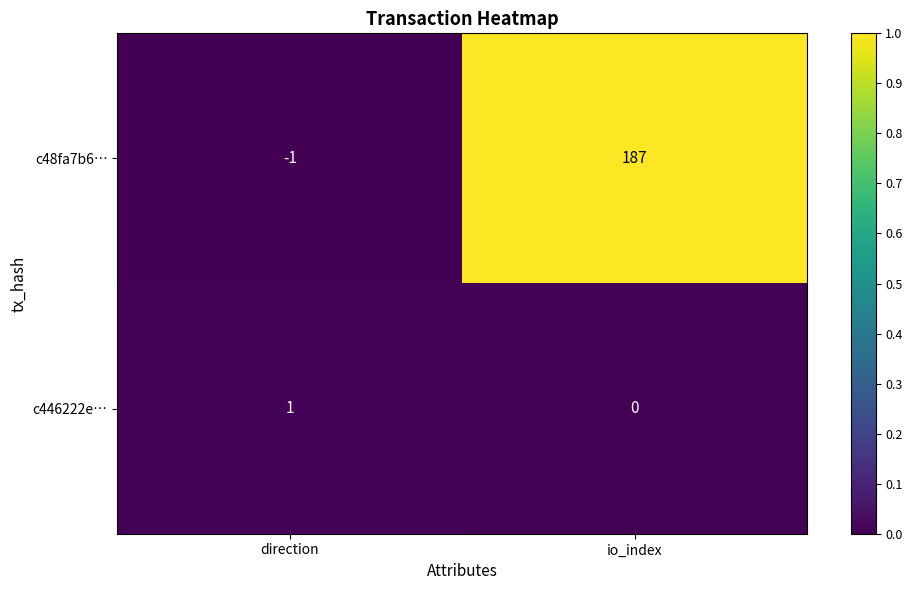

What is the difference between the maximum and minimum values in the c48fa7b6… series?

188